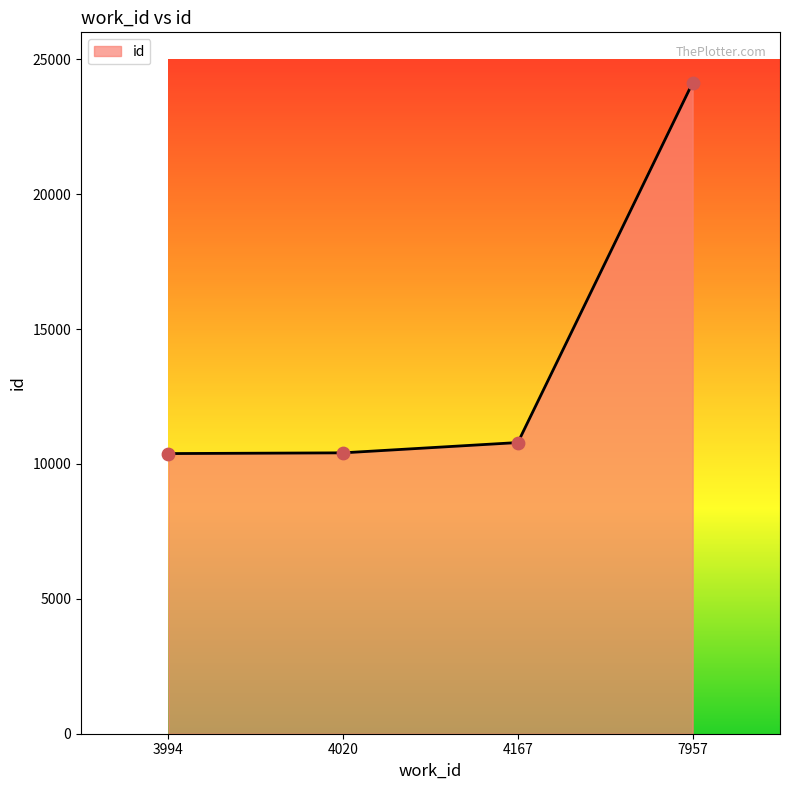

Which has a higher value, 4020 or 7957?

7957